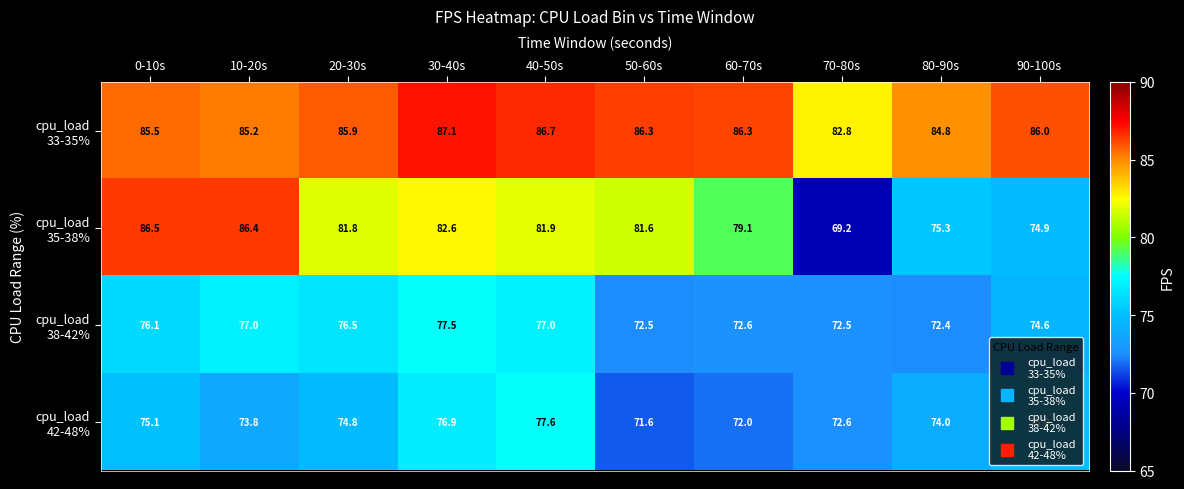

What is the smallest value displayed?

69.2